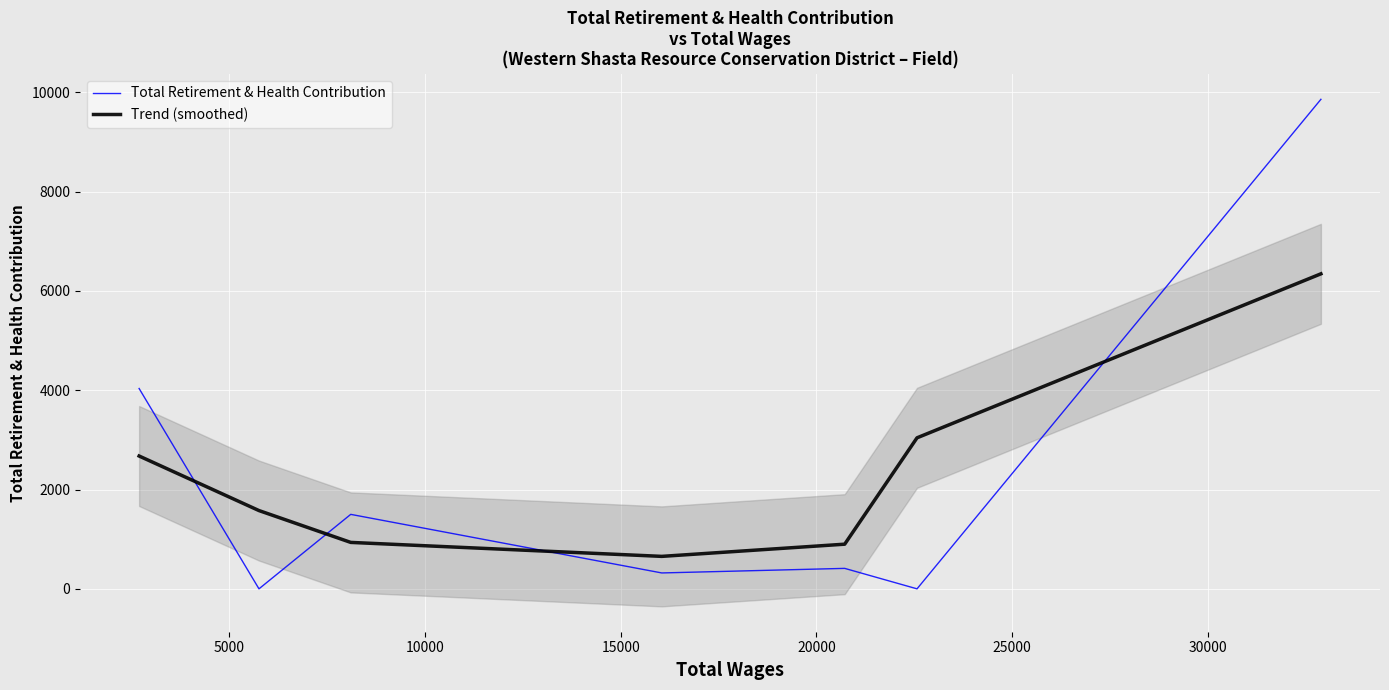

What is the value of the Total Retirement & Health Contribution point at the 5th from the left?

412.0